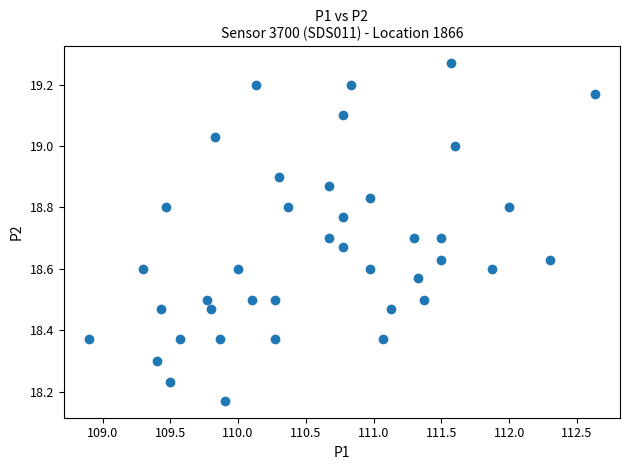

What is the range of Y values (max minus min)?

1.1